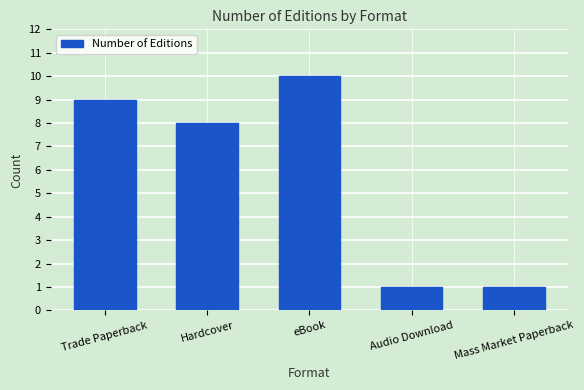

How many data points are less than 8?

2